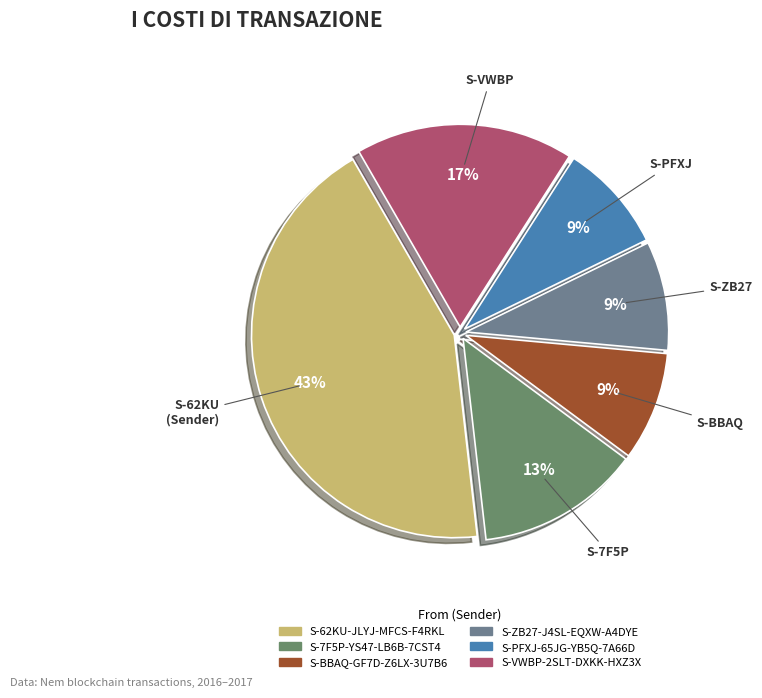

Count the number of slices in the pie.

6